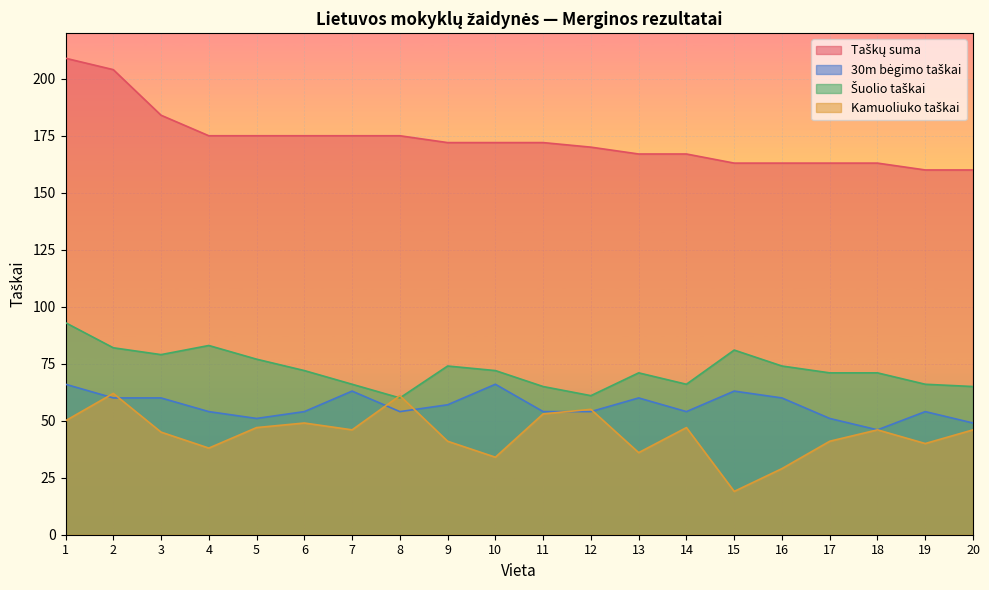

Reading right to left, extract all data points from this chart.

Taškų suma: 160	160	163	163	163	163	167	167	170	172	172	172	175	175	175	175	175	184	204	209
30m bėgimo taškai: 49	54	46	51	60	63	54	60	54	54	66	57	54	63	54	51	54	60	60	66
Šuolio taškai: 65	66	71	71	74	81	66	71	61	65	72	74	60	66	72	77	83	79	82	93
Kamuoliuko taškai: 46	40	46	41	29	19	47	36	55	53	34	41	61	46	49	47	38	45	62	50